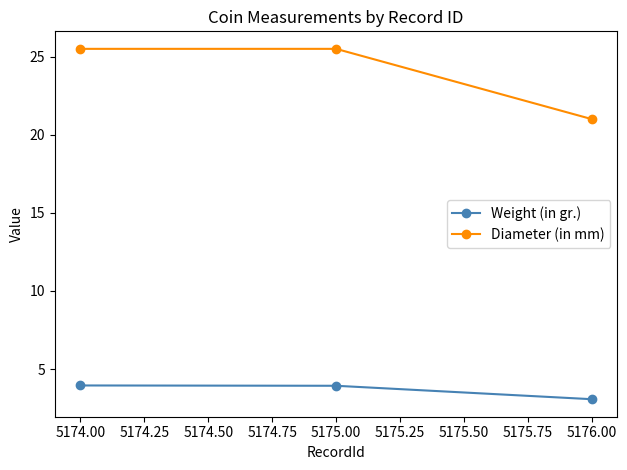

What is the difference between the maximum and minimum values in the Diameter (in mm) series?

4.5